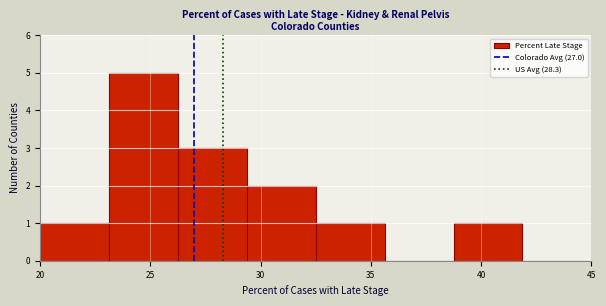

Reading left to right, transcribe this chart: for each bar, give the range it covers on the x-axis and its height. Neither the bar edges nor the heights are printed on the chart, so give them approximately, as read against the axes.

20.0 to 23.0: 1
23.0 to 26.5: 5
26.5 to 29.5: 3
29.5 to 32.5: 2
32.5 to 35.5: 1
35.5 to 39.0: 0
39.0 to 42.0: 1
42.0 to 45.0: 0